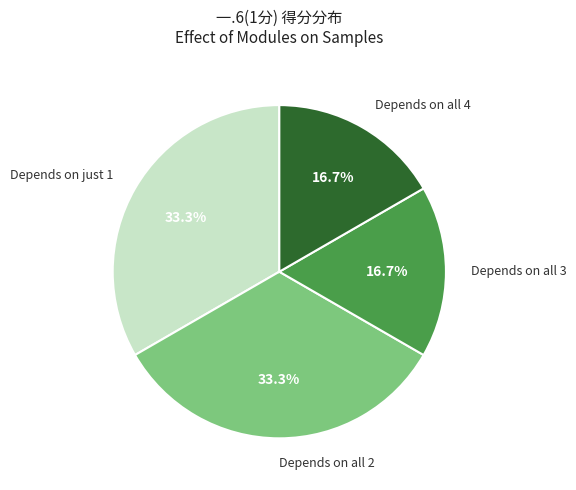

Which has a higher value, Depends on all 4 or Depends on just 1?

Depends on just 1